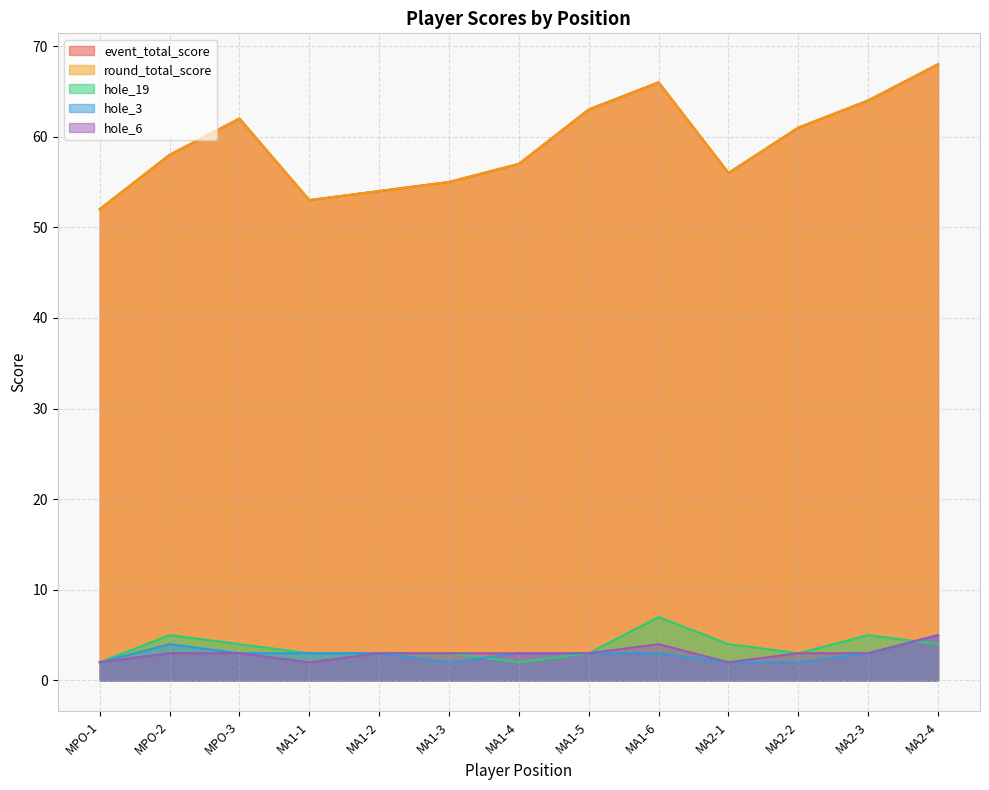

Which series changed the most between MA1-2 and MA2-3?

event_total_score